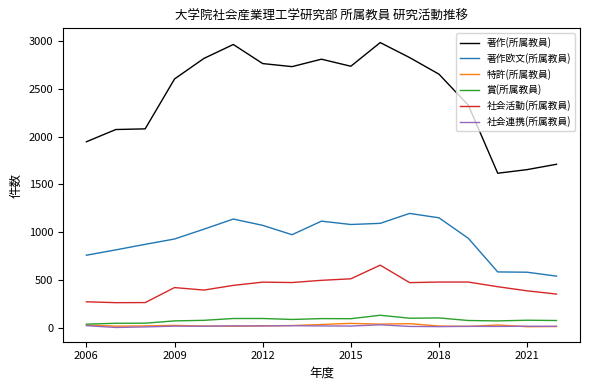

True or false: 著作欧文(所属教員) and 特許(所属教員) intersect in this chart.

False